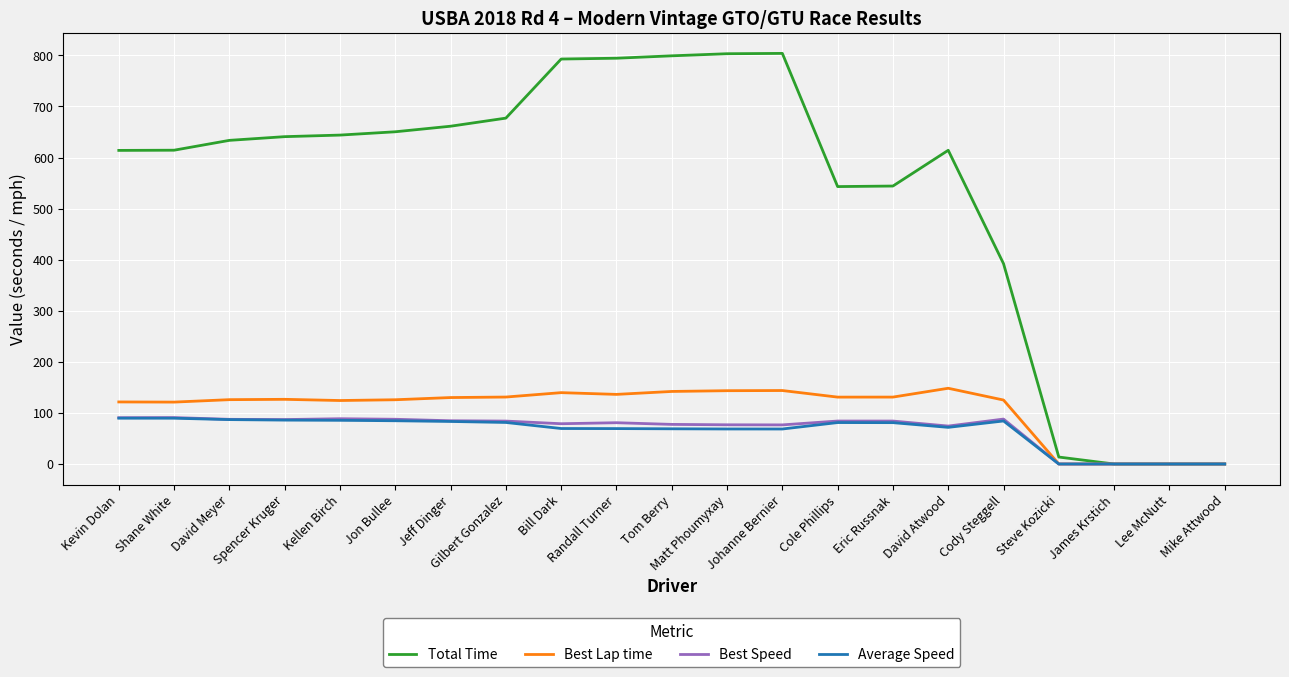

Which series has the largest range (max minus min)?

Total Time